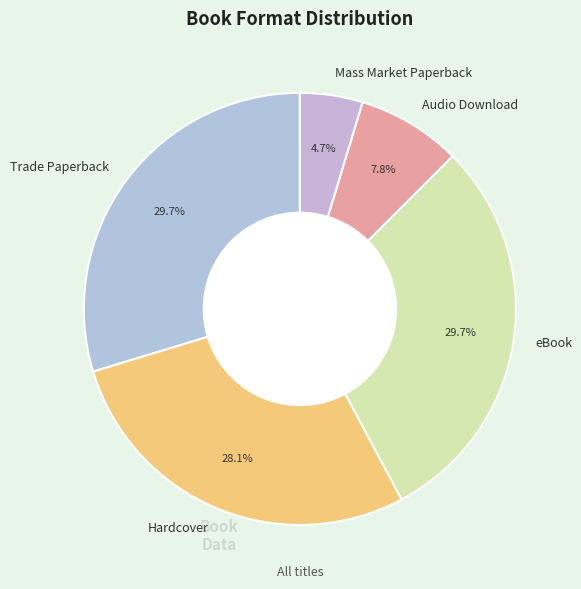

Is it true that Trade Paperback is 30% of the pie?

True